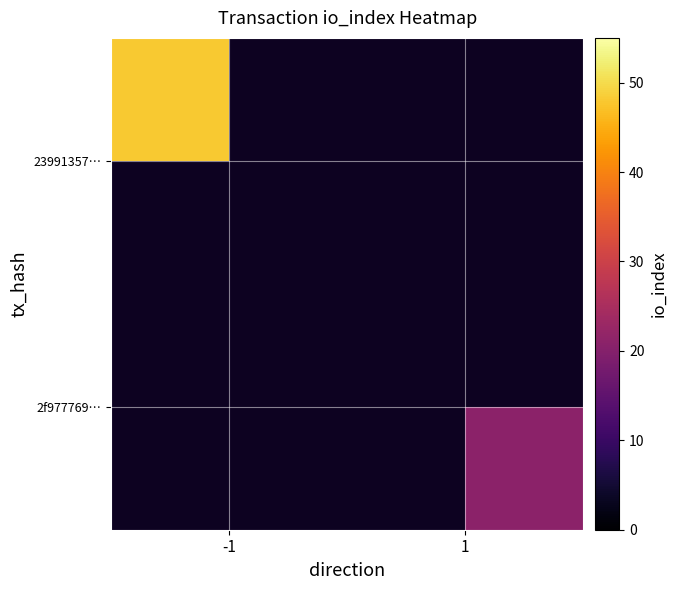

At 1, list the series in order from smallest to largest.

23991357…, 2f977769…